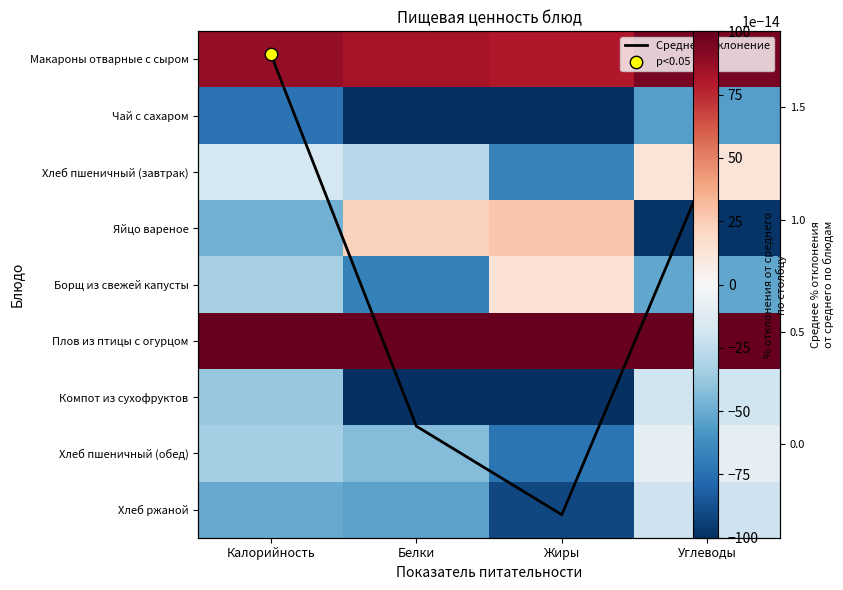

Which label corresponds to the smallest value in the chart?

Белки